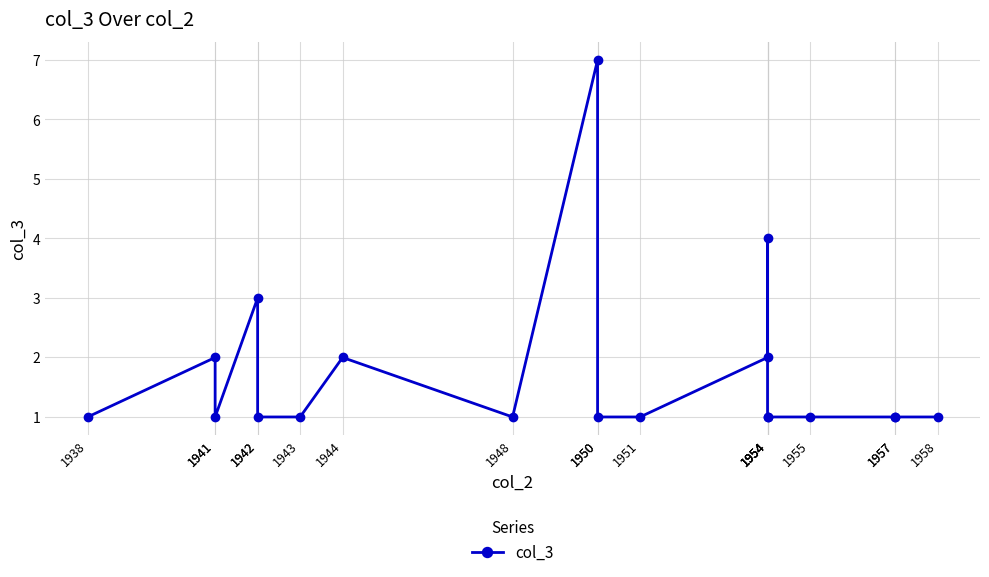

True or false: the data shows 1 at 1944.

False